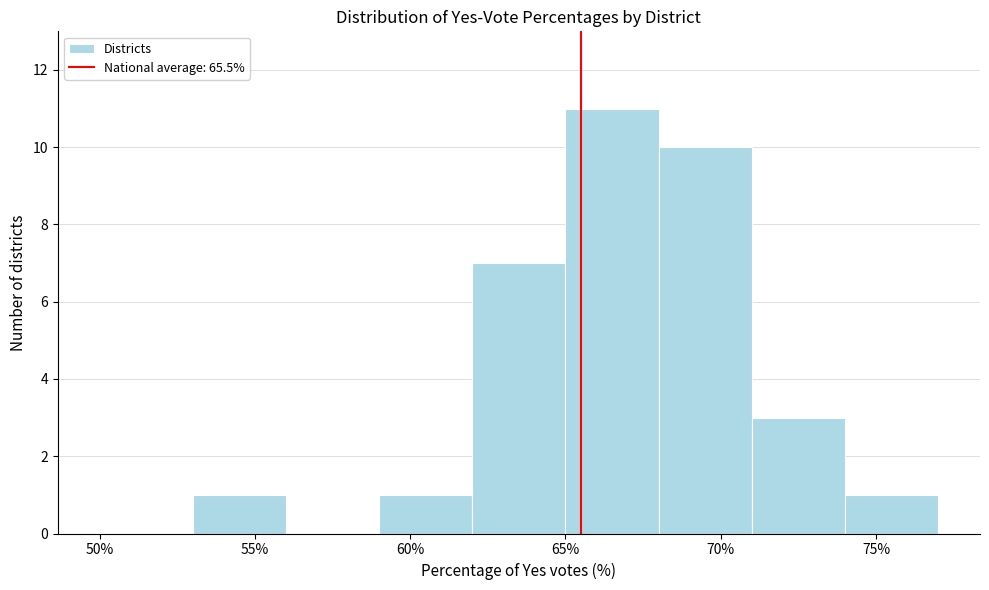

How tall is the bar that spans 68 to 71 on the x-axis? The values are not printed on the chart, so give them approximately, as read against the axis.

10